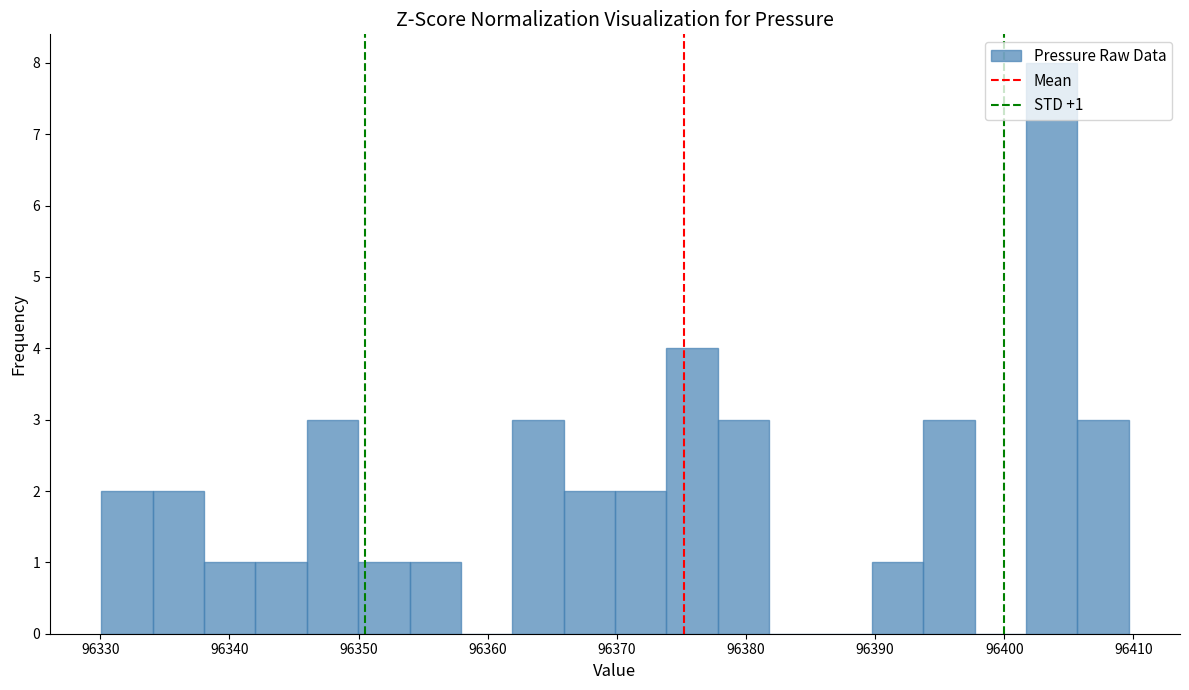

Around what value on the x-axis is the tallest bar? Give the approximate position of its centre, as read against the axis.

96404